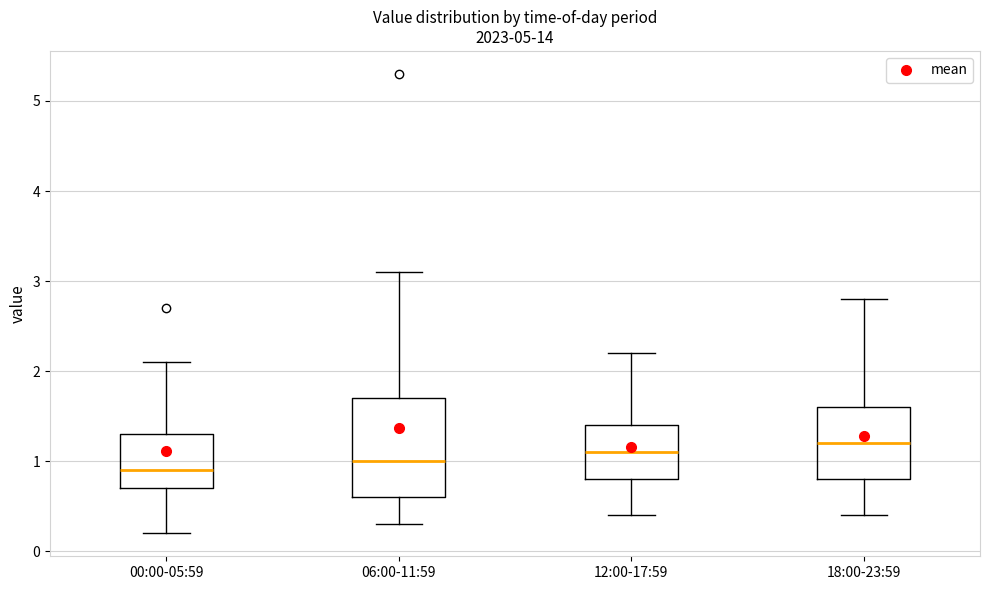

Where is the upper edge of the box for 06:00-11:59 on the y-axis? The values are not printed on the chart, so give them approximately, as read against the axis.

1.7